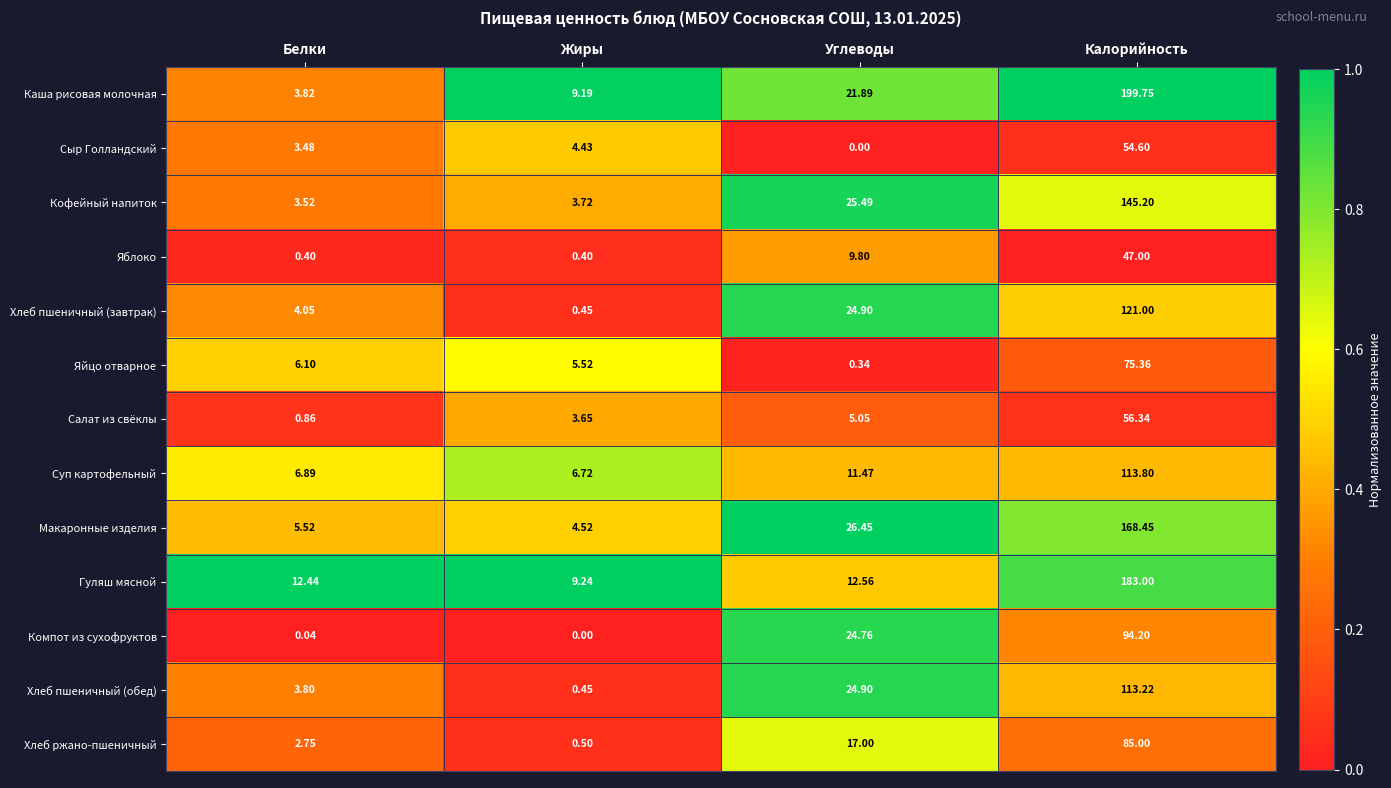

Where does the Яблоко series first go above 9?

Углеводы